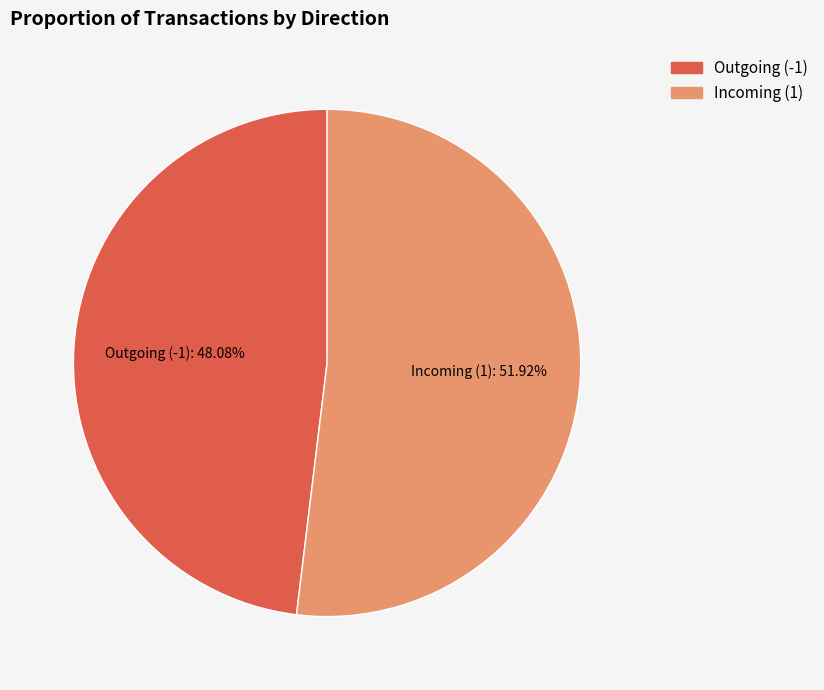

How many segments does this pie chart have?

2